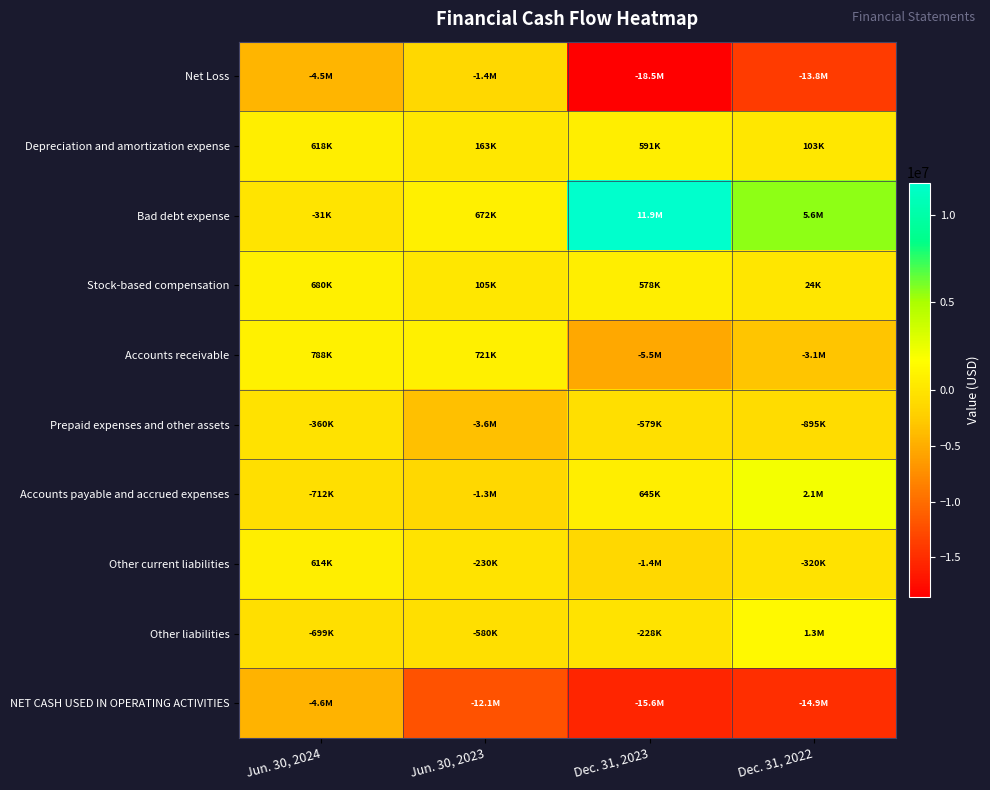

Reading right to left, list all the values displayed in this chart.

Net Loss: Dec. 31, 2022=-13830371	Dec. 31, 2023=-18542654	Jun. 30, 2023=-1441393	Jun. 30, 2024=-4457401
Depreciation and amortization expense: Dec. 31, 2022=103194	Dec. 31, 2023=590691	Jun. 30, 2023=162839	Jun. 30, 2024=617943
Bad debt expense: Dec. 31, 2022=5621938	Dec. 31, 2023=11850788	Jun. 30, 2023=671678	Jun. 30, 2024=-30992
Stock-based compensation: Dec. 31, 2022=24401	Dec. 31, 2023=577931	Jun. 30, 2023=104869	Jun. 30, 2024=680389
Accounts receivable: Dec. 31, 2022=-3073366	Dec. 31, 2023=-5484213	Jun. 30, 2023=721400	Jun. 30, 2024=788013
Prepaid expenses and other assets: Dec. 31, 2022=-894893	Dec. 31, 2023=-579467	Jun. 30, 2023=-3603672	Jun. 30, 2024=-359794
Accounts payable and accrued expenses: Dec. 31, 2022=2092104	Dec. 31, 2023=644838	Jun. 30, 2023=-1332464	Jun. 30, 2024=-711770
Other current liabilities: Dec. 31, 2022=-320420	Dec. 31, 2023=-1359180	Jun. 30, 2023=-230028	Jun. 30, 2024=614232
Other liabilities: Dec. 31, 2022=1338013	Dec. 31, 2023=-227575	Jun. 30, 2023=-579582	Jun. 30, 2024=-698916
NET CASH USED IN OPERATING ACTIVITIES: Dec. 31, 2022=-14870639	Dec. 31, 2023=-15635999	Jun. 30, 2023=-12064068	Jun. 30, 2024=-4622989